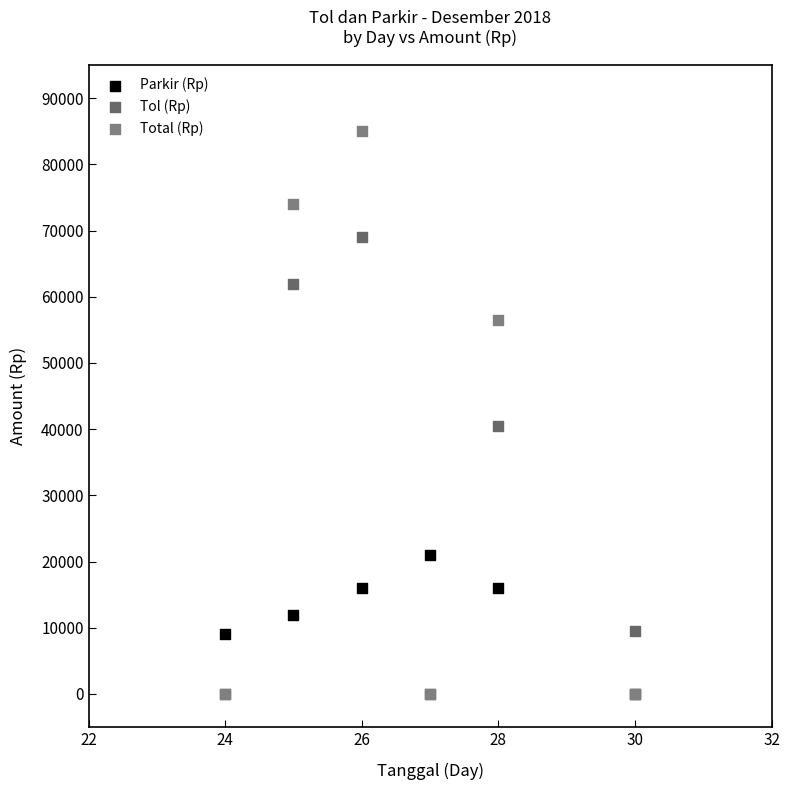

In the Total (Rp) series, what Y value is closest to 42500?

56500